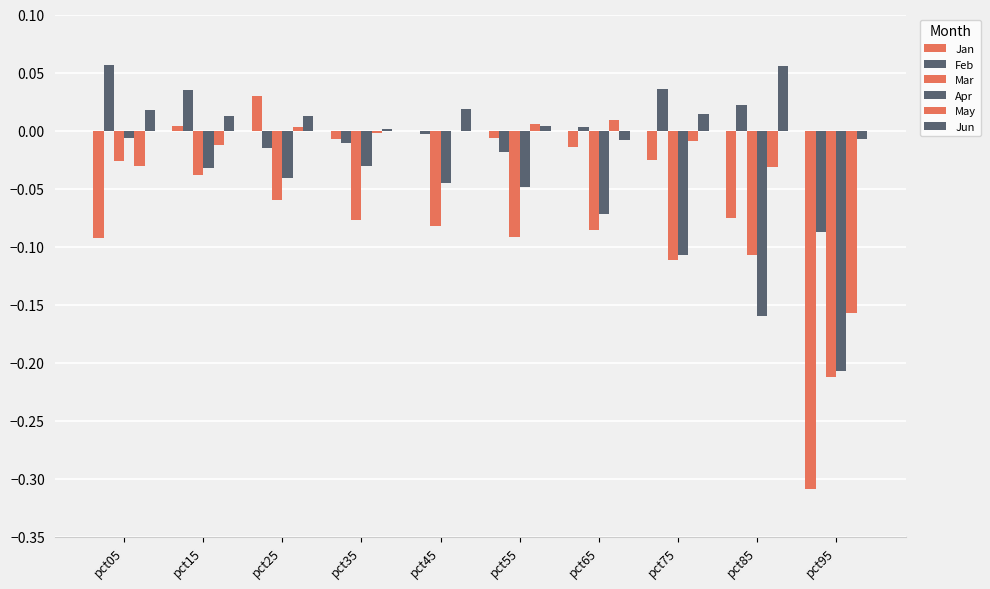

At pct85, list the series in order from smallest to largest.

Apr, Mar, Jan, May, Feb, Jun